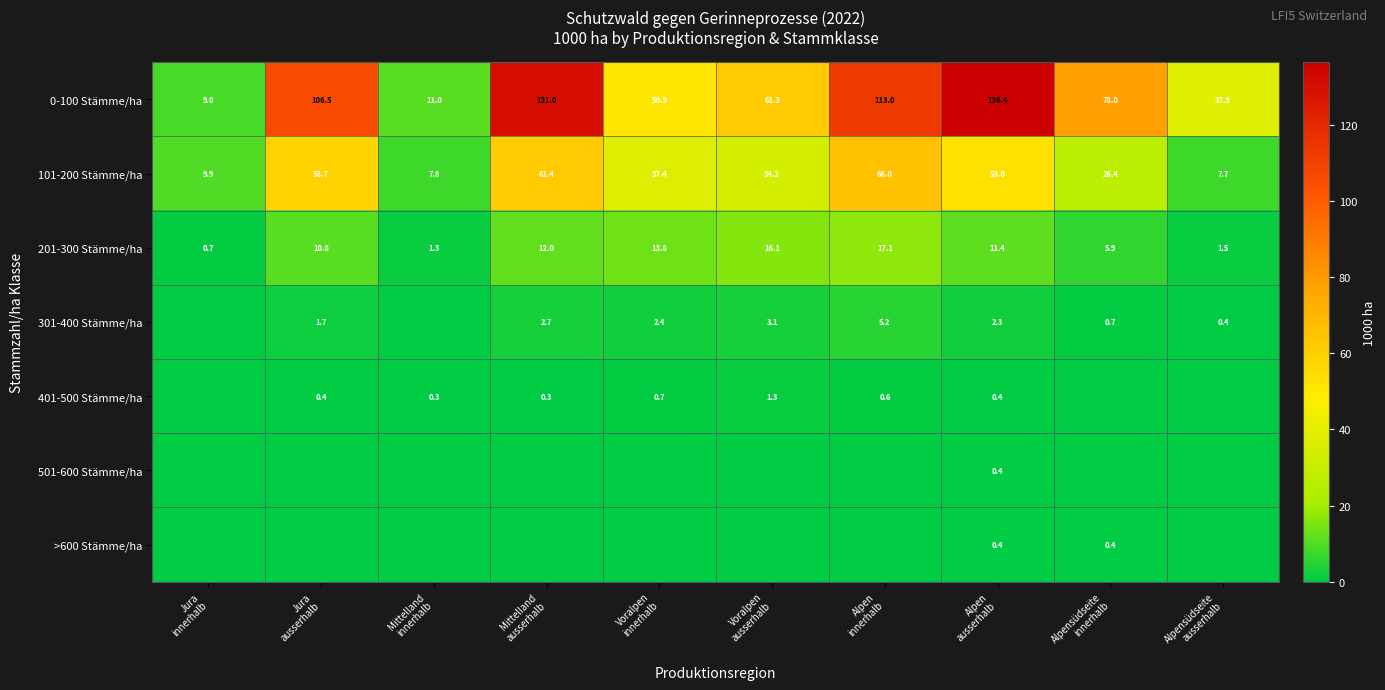

At which label does 401-500 Stämme/ha reach its minimum?

Jura innerhalb